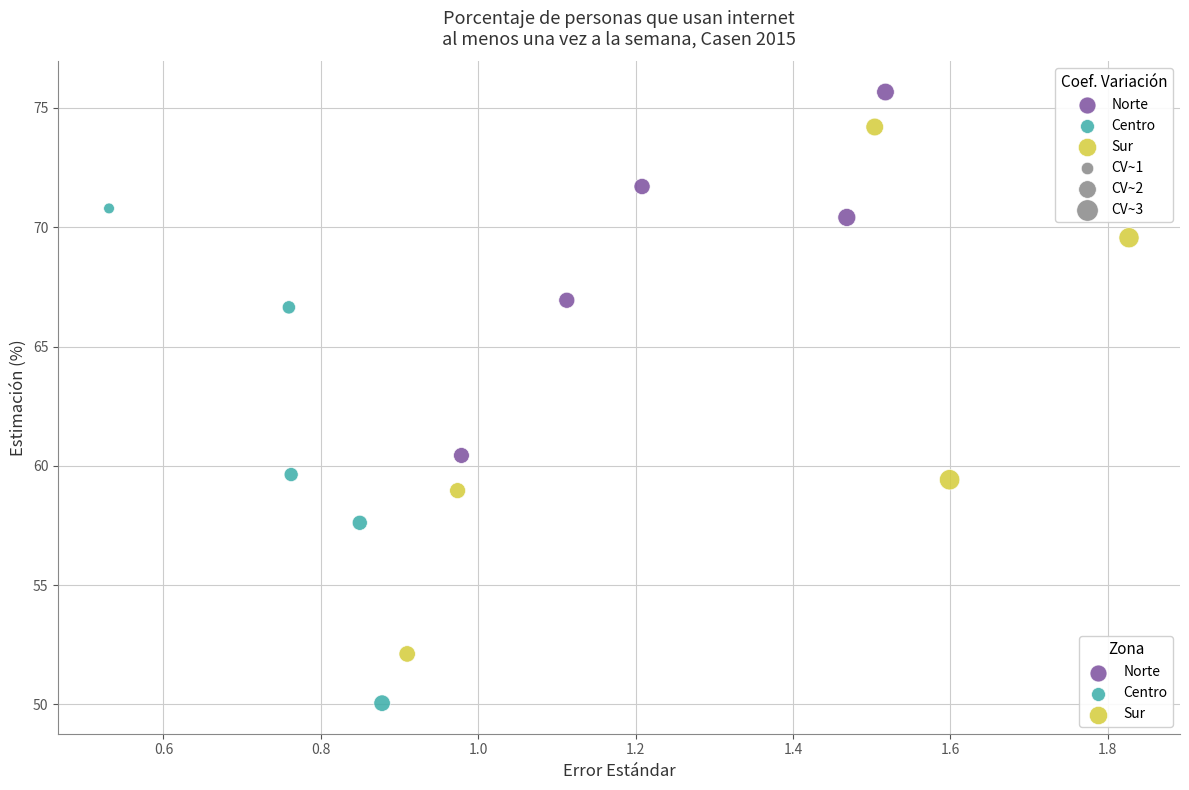

Which series has the largest Y range (max minus min)?

Sur